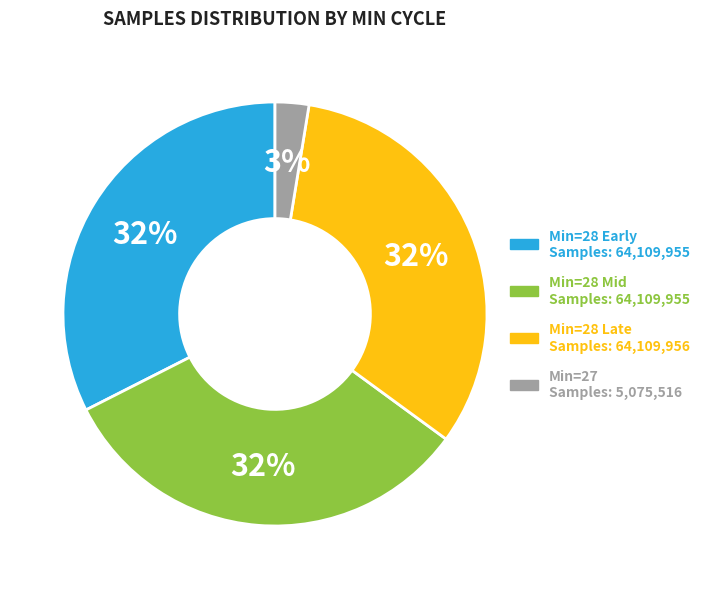

To the nearest percent, what is the average slice percentage?

25%